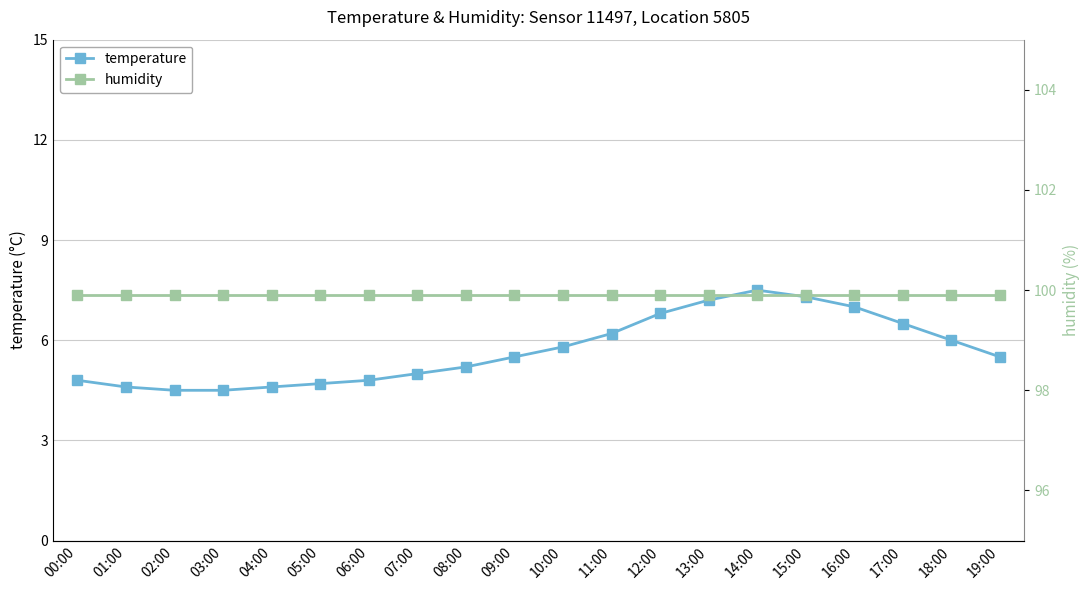

Which series changed the most between 03:00 and 10:00?

temperature